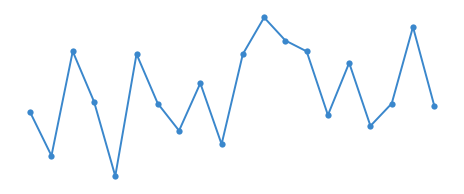

What is the value of the 18th point from the left?

9.1